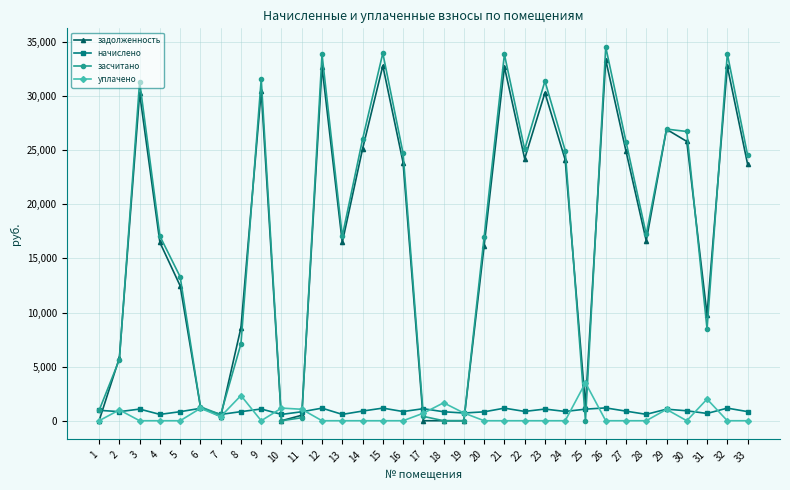

What is the maximum value shown in the chart?

34540.9